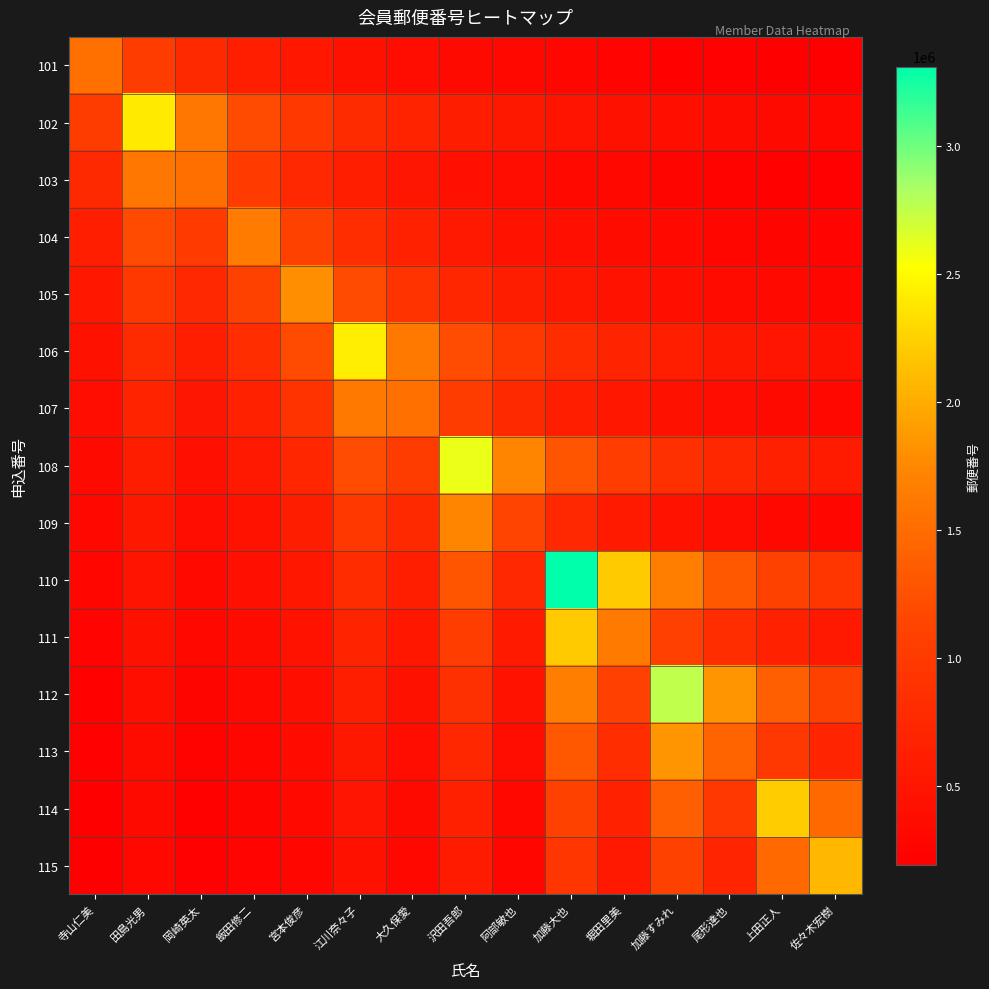

Reading left to right, extract all data points from this chart.

101: 寺山仁美=1540001.0	田島光男=1026667.3	岡崎英太=770000.5	飯田修二=616000.4	宮本俊彦=513333.7	江川奈々子=440000.3	大久保愛=385000.2	沢田吾郎=342222.4	阿部敏也=308000.2	加藤大也=280000.2	堀田里美=256666.8	加藤すみれ=236923.2	尾形達也=220000.1	上田正人=205333.5	佐々木宏樹=192500.1
102: 寺山仁美=1026667.3	田島光男=2400012.0	岡崎英太=1600008.0	飯田修二=1200006.0	宮本俊彦=960004.8	江川奈々子=800004.0	大久保愛=685717.7	沢田吾郎=600003.0	阿部敏也=533336.0	加藤大也=480002.4	堀田里美=436365.8	加藤すみれ=400002.0	尾形達也=369232.6	上田正人=342858.9	佐々木宏樹=320001.6
103: 寺山仁美=770000.5	田島光男=1600008.0	岡崎英太=1520035.0	飯田修二=1013356.7	宮本俊彦=760017.5	江川奈々子=608014.0	大久保愛=506678.3	沢田吾郎=434295.7	阿部敏也=380008.8	加藤大也=337785.6	堀田里美=304007.0	加藤すみれ=276370.0	尾形達也=253339.2	上田正人=233851.5	佐々木宏樹=217147.9
104: 寺山仁美=616000.4	田島光男=1200006.0	岡崎英太=1013356.7	飯田修二=1650021.0	宮本俊彦=1100014.0	江川奈々子=825010.5	大久保愛=660008.4	沢田吾郎=550007.0	阿部敏也=471434.6	加藤大也=412505.2	堀田里美=366671.3	加藤すみれ=330004.2	尾形達也=300003.8	上田正人=275003.5	佐々木宏樹=253849.4
105: 寺山仁美=513333.7	田島光男=960004.8	岡崎英太=760017.5	飯田修二=1100014.0	宮本俊彦=1800001.0	江川奈々子=1200000.7	大久保愛=900000.5	沢田吾郎=720000.4	阿部敏也=600000.3	加藤大也=514286.0	堀田里美=450000.2	加藤すみれ=400000.2	尾形達也=360000.2	上田正人=327272.9	佐々木宏樹=300000.2
106: 寺山仁美=440000.3	田島光男=800004.0	岡崎英太=608014.0	飯田修二=825010.5	宮本俊彦=1200000.7	江川奈々子=2430007.0	大久保愛=1620004.7	沢田吾郎=1215003.5	阿部敏也=972002.8	加藤大也=810002.3	堀田里美=694287.7	加藤すみれ=607501.8	尾形達也=540001.6	上田正人=486001.4	佐々木宏樹=441819.5
107: 寺山仁美=385000.2	田島光男=685717.7	岡崎英太=506678.3	飯田修二=660008.4	宮本俊彦=900000.5	江川奈々子=1620004.7	大久保愛=1540012.0	沢田吾郎=1026674.7	阿部敏也=770006.0	加藤大也=616004.8	堀田里美=513337.3	加藤すみれ=440003.4	尾形達也=385003.0	上田正人=342224.9	佐々木宏樹=308002.4
108: 寺山仁美=342222.4	田島光男=600003.0	岡崎英太=434295.7	飯田修二=550007.0	宮本俊彦=720000.4	江川奈々子=1215003.5	大久保愛=1026674.7	沢田吾郎=2600822.0	阿部敏也=1733881.3	加藤大也=1300411.0	堀田里美=1040328.8	加藤すみれ=866940.7	尾形達也=743092.0	上田正人=650205.5	佐々木宏樹=577960.4
109: 寺山仁美=308000.2	田島光男=533336.0	岡崎英太=380008.8	飯田修二=471434.6	宮本俊彦=600000.3	江川奈々子=972002.8	大久保愛=770006.0	沢田吾郎=1733881.3	阿部敏也=1130001.0	加藤大也=753334.0	堀田里美=565000.5	加藤すみれ=452000.4	尾形達也=376667.0	上田正人=322857.4	佐々木宏樹=282500.2
110: 寺山仁美=280000.2	田島光男=480002.4	岡崎英太=337785.6	飯田修二=412505.2	宮本俊彦=514286.0	江川奈々子=810002.3	大久保愛=616004.8	沢田吾郎=1300411.0	阿部敏也=753334.0	加藤大也=3310055.0	堀田里美=2206703.3	加藤すみれ=1655027.5	尾形達也=1324022.0	上田正人=1103351.7	佐々木宏樹=945730.0
111: 寺山仁美=256666.8	田島光男=436365.8	岡崎英太=304007.0	飯田修二=366671.3	宮本俊彦=450000.2	江川奈々子=694287.7	大久保愛=513337.3	沢田吾郎=1040328.8	阿部敏也=565000.5	加藤大也=2206703.3	堀田里美=1640014.0	加藤すみれ=1093342.7	尾形達也=820007.0	上田正人=656005.6	佐々木宏樹=546671.3
112: 寺山仁美=236923.2	田島光男=400002.0	岡崎英太=276370.0	飯田修二=330004.2	宮本俊彦=400000.2	江川奈々子=607501.8	大久保愛=440003.4	沢田吾郎=866940.7	阿部敏也=452000.4	加藤大也=1655027.5	堀田里美=1093342.7	加藤すみれ=2760023.0	尾形達也=1840015.3	上田正人=1380011.5	佐々木宏樹=1104009.2
113: 寺山仁美=220000.1	田島光男=369232.6	岡崎英太=253339.2	飯田修二=300003.8	宮本俊彦=360000.2	江川奈々子=540001.6	大久保愛=385003.0	沢田吾郎=743092.0	阿部敏也=376667.0	加藤大也=1324022.0	堀田里美=820007.0	加藤すみれ=1840015.3	尾形達也=1430011.0	上田正人=953340.7	佐々木宏樹=715005.5
114: 寺山仁美=205333.5	田島光男=342858.9	岡崎英太=233851.5	飯田修二=275003.5	宮本俊彦=327272.9	江川奈々子=486001.4	大久保愛=342224.9	沢田吾郎=650205.5	阿部敏也=322857.4	加藤大也=1103351.7	堀田里美=656005.6	加藤すみれ=1380011.5	尾形達也=953340.7	上田正人=2220002.0	佐々木宏樹=1480001.3
115: 寺山仁美=192500.1	田島光男=320001.6	岡崎英太=217147.9	飯田修二=253849.4	宮本俊彦=300000.2	江川奈々子=441819.5	大久保愛=308002.4	沢田吾郎=577960.4	阿部敏也=282500.2	加藤大也=945730.0	堀田里美=546671.3	加藤すみれ=1104009.2	尾形達也=715005.5	上田正人=1480001.3	佐々木宏樹=2070023.0